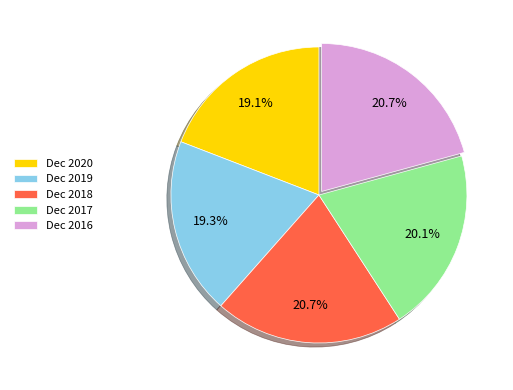

Count the number of slices in the pie.

5